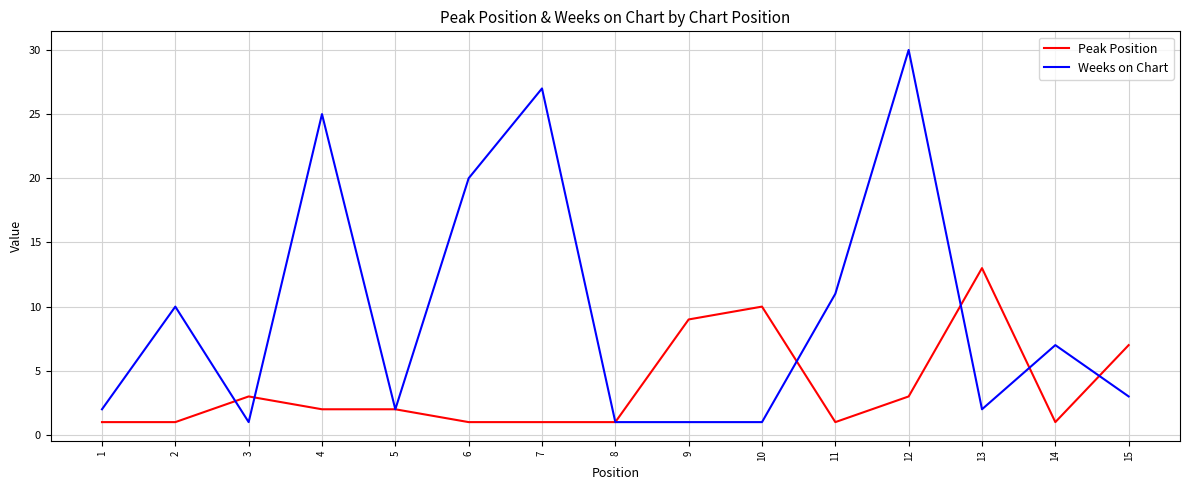

What are all the series names shown in the legend?

Peak Position, Weeks on Chart